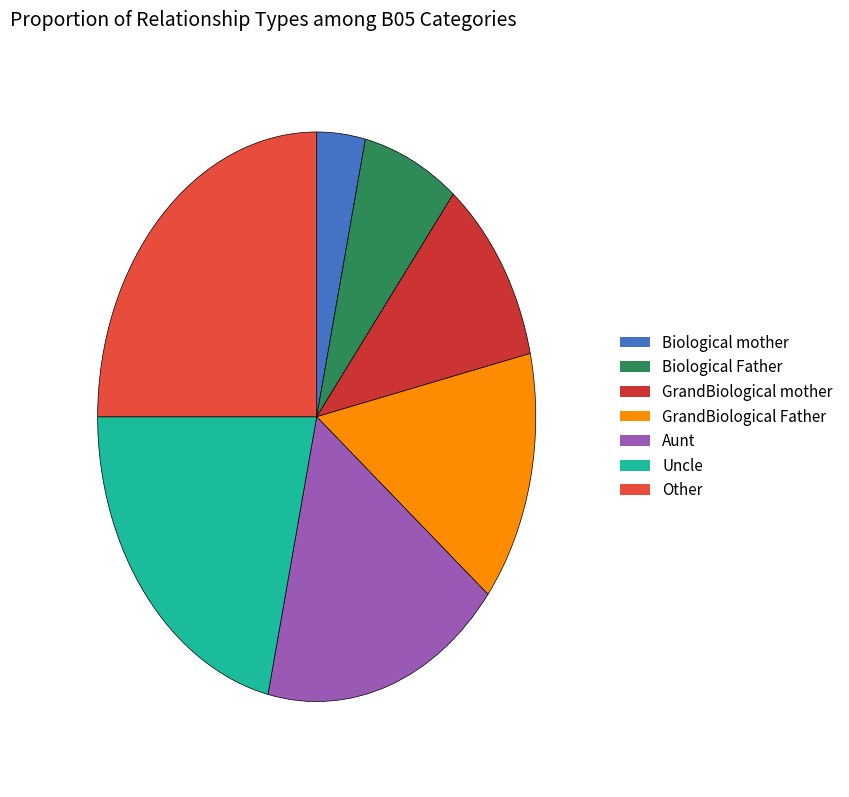

To the nearest percent, what portion does Aunt represent?

18%